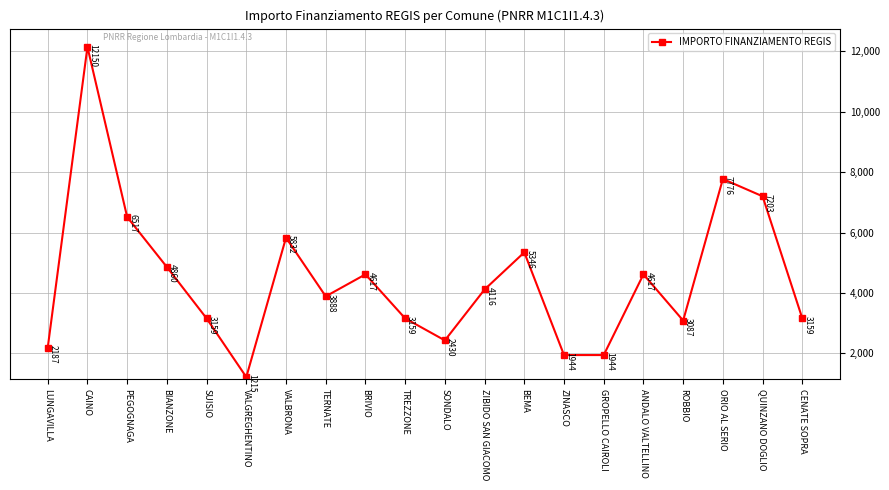

The value at VALBRONA is 9950. True or false?

False